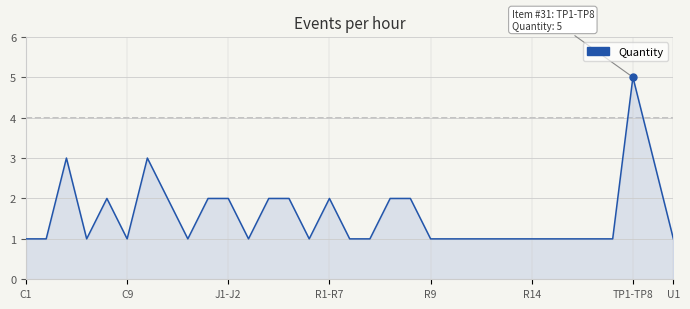

Reading left to right, what are all the values shown in this chart?

1	1	3	1	2	1	3	2	1	2	2	1	2	2	1	2	1	1	2	2	1	1	1	1	1	1	1	1	1	1	5	3	1